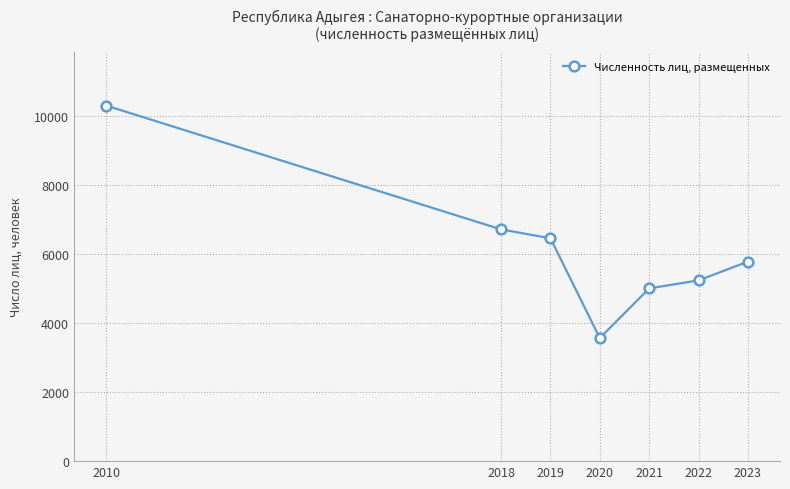

What is the greatest value displayed?

10310